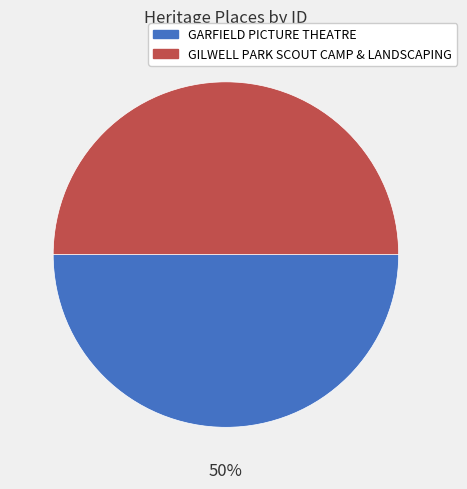

Do GILWELL PARK SCOUT CAMP & LANDSCAPING and GARFIELD PICTURE THEATRE together represent more than half of the pie?

Yes